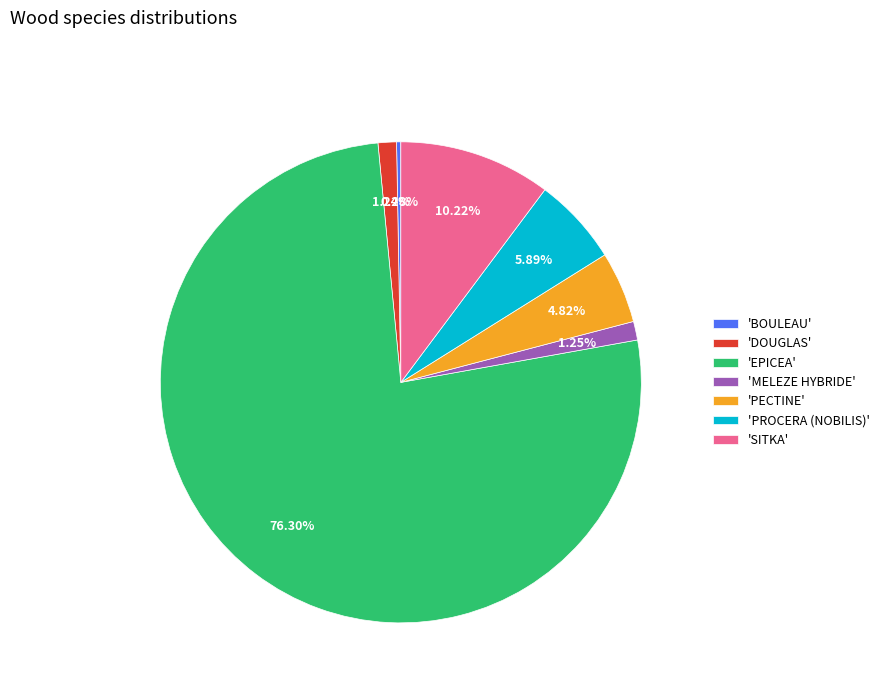

What is the ratio of the value at 'MELEZE HYBRIDE' to the value at 'BOULEAU'?

4.4